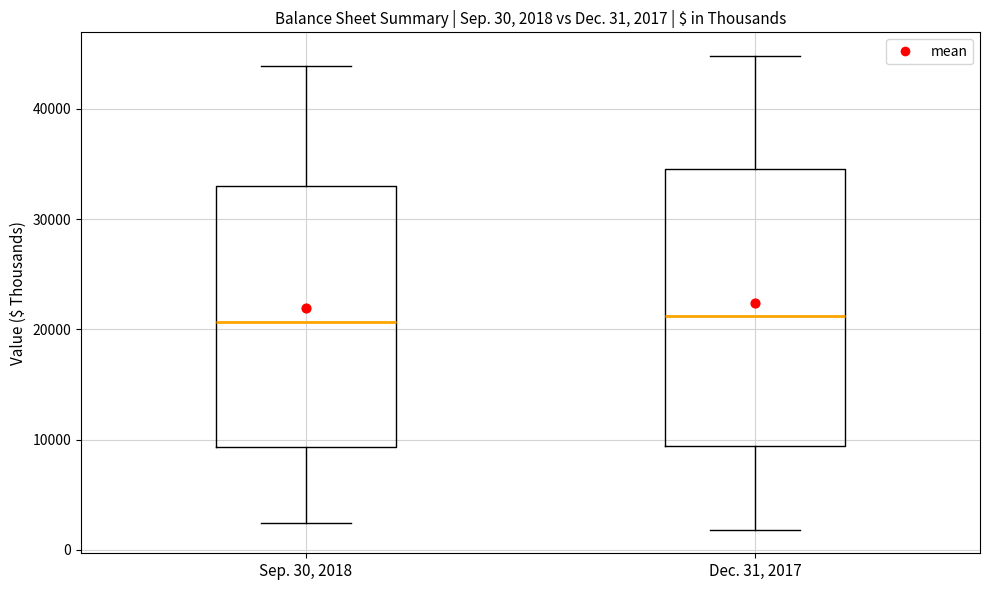

Comparing the boxes themselves (not the whiskers), which one is the tallest?

Dec. 31, 2017